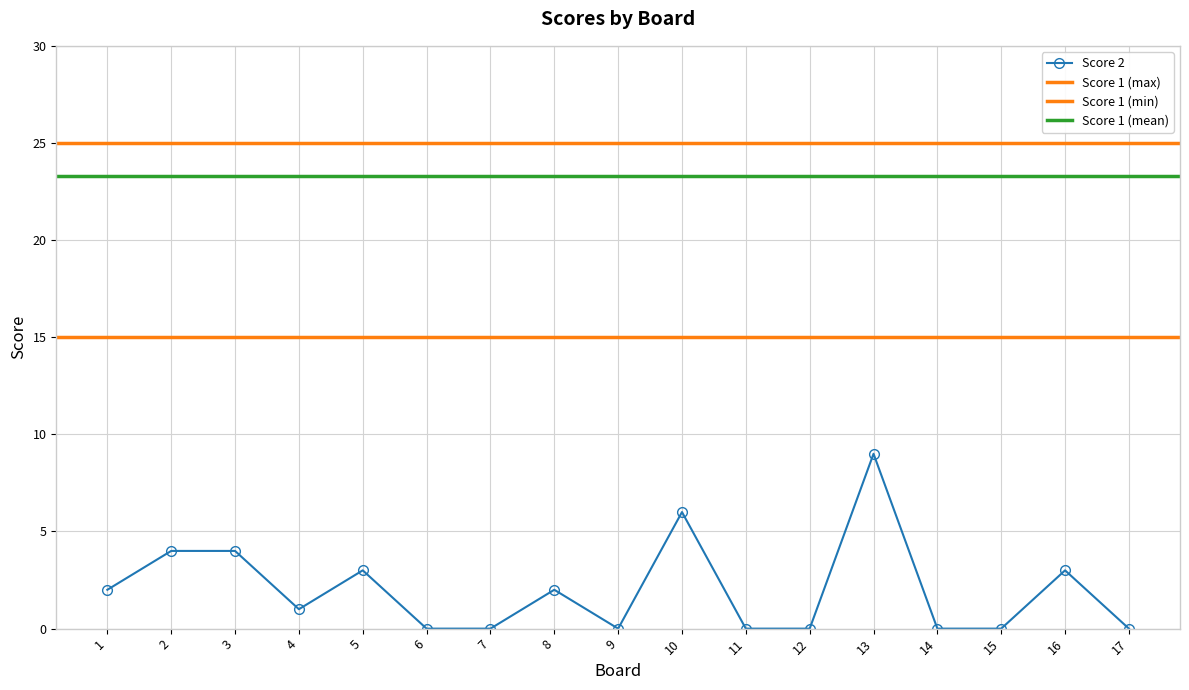

Is it true that the value at 9 is 0?

True